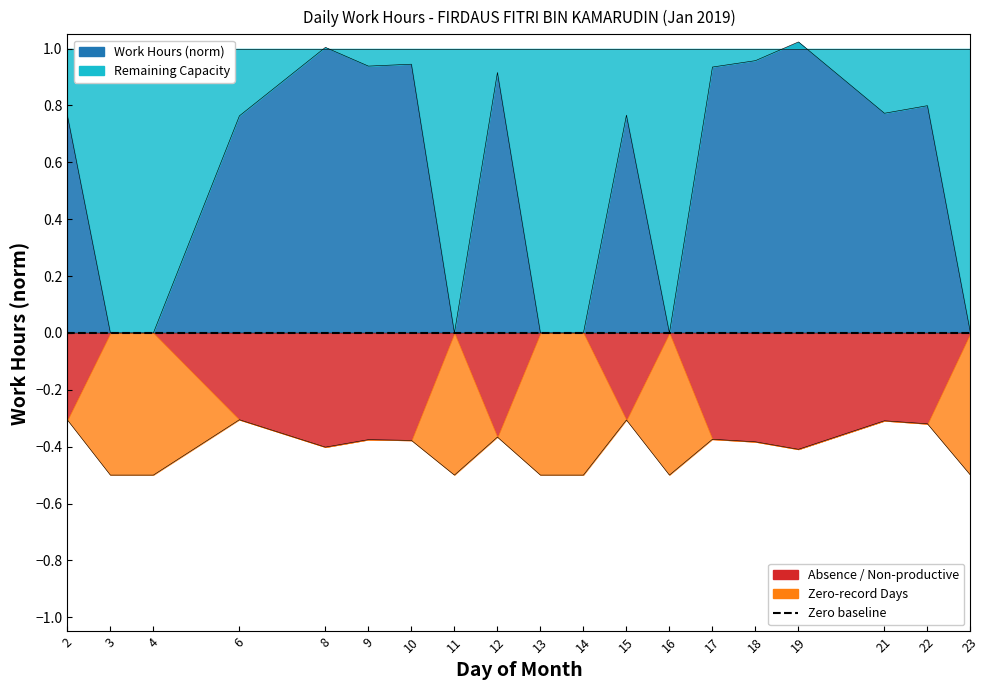

What is the sum of the values at 21 and 15?

1.5